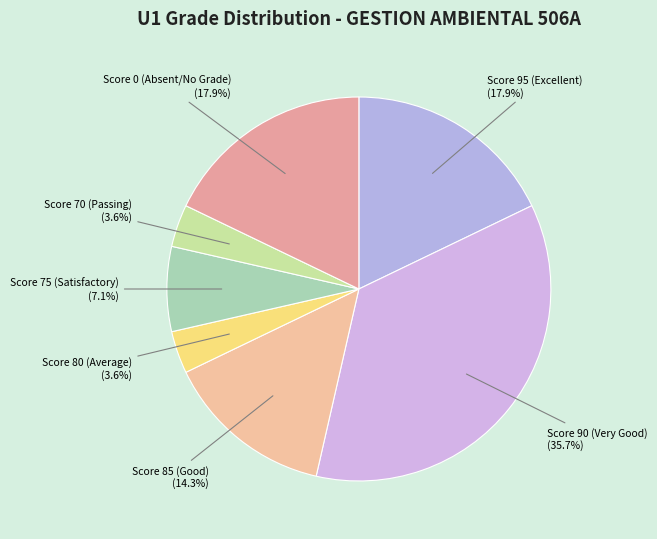

How many segments does this pie chart have?

7